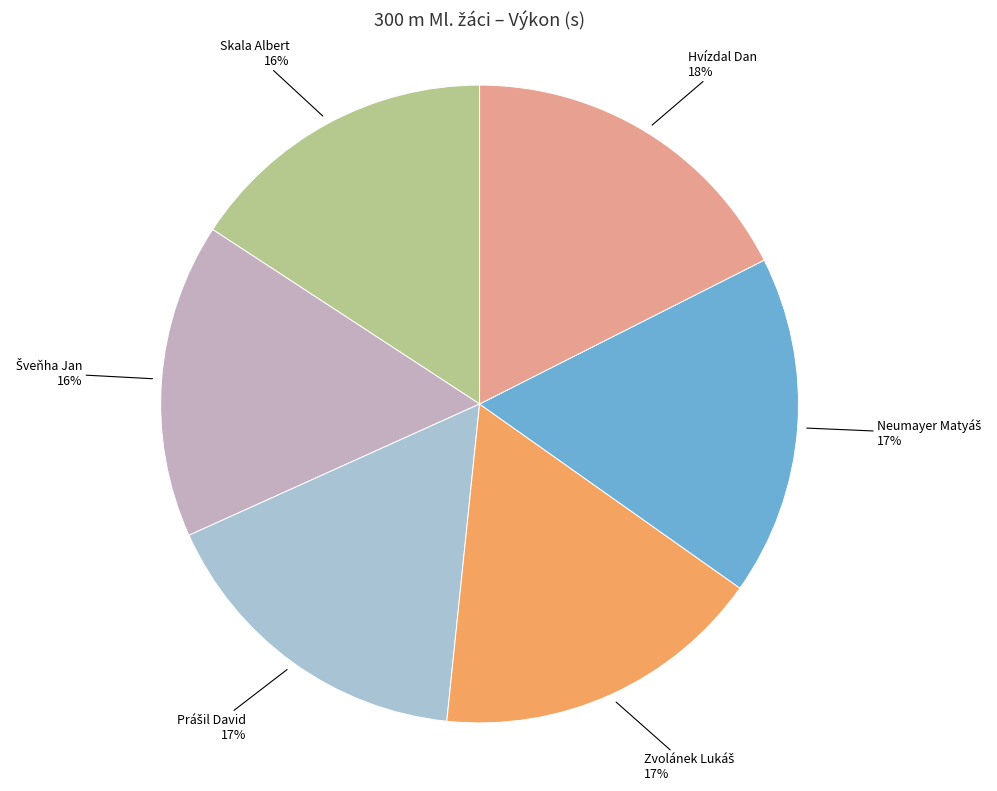

Is there any slice that represents more than half of the pie?

No